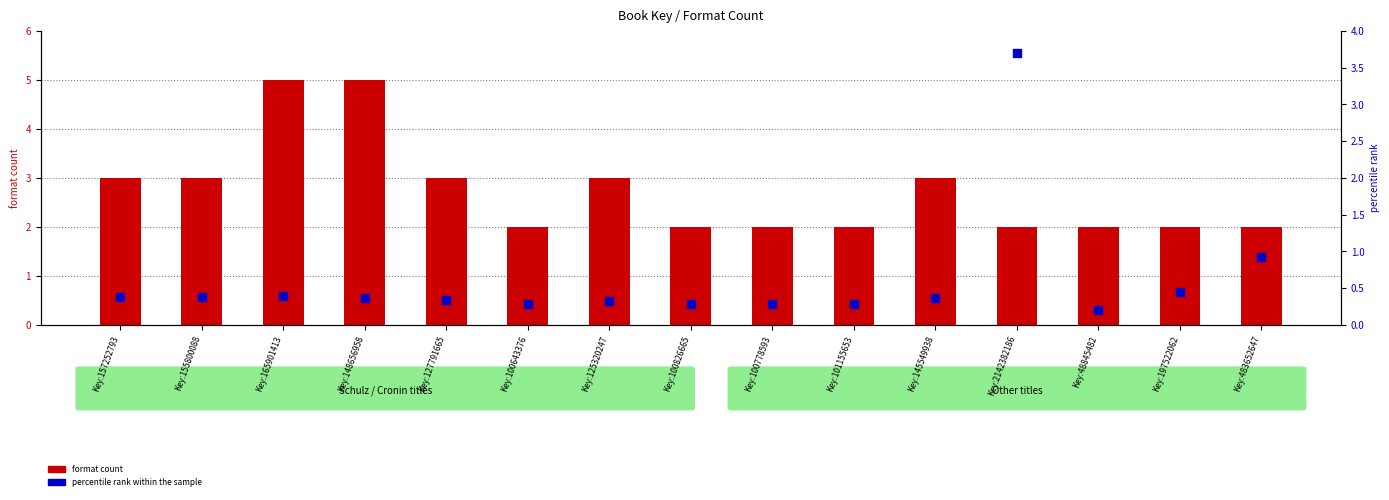

Which series has the largest total across all categories?

format count